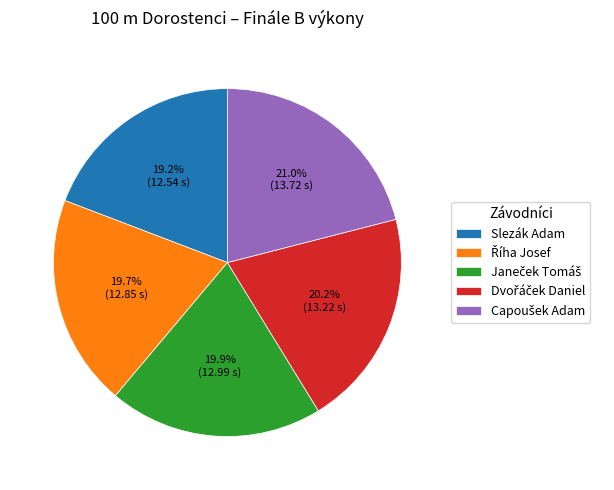

To the nearest percent, what is the average slice percentage?

20%